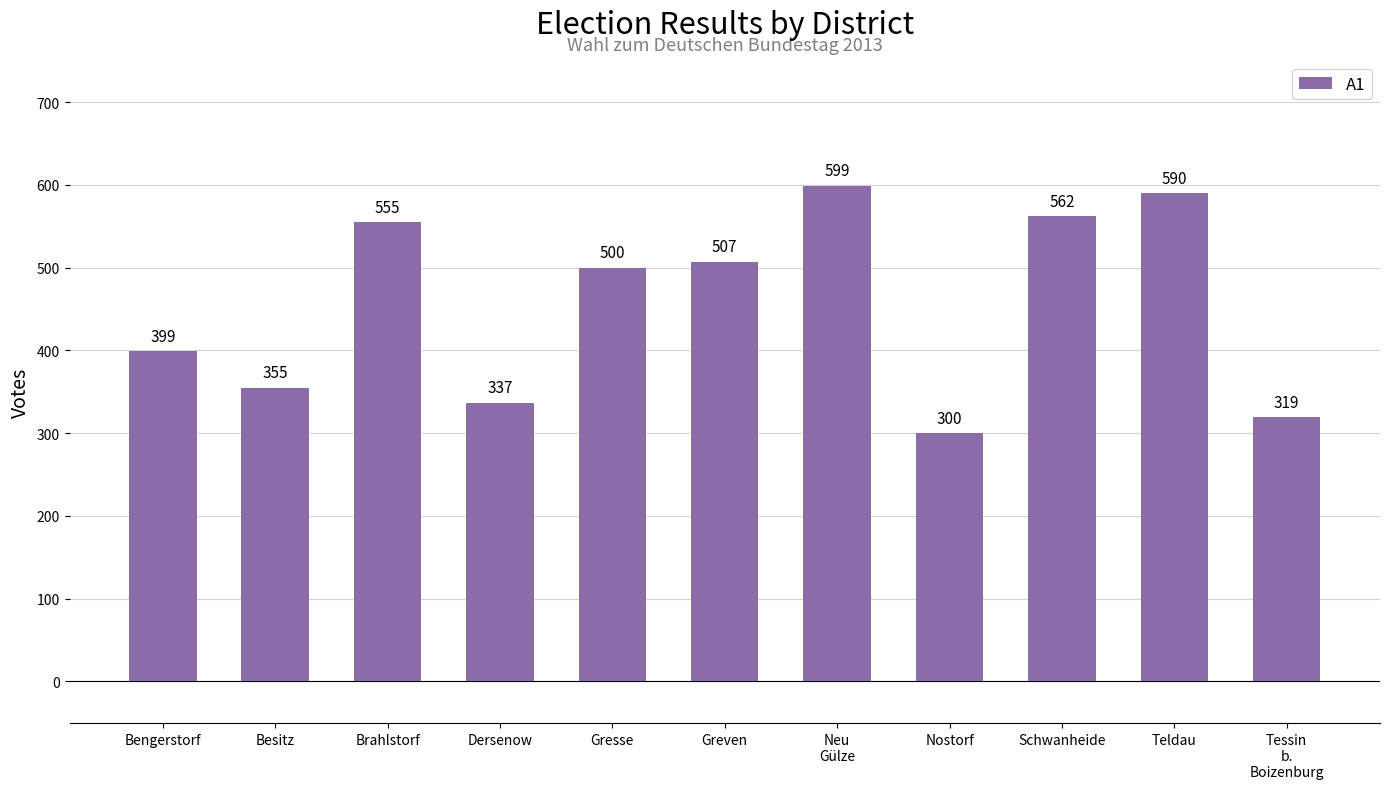

At which label does the data first exceed 500?

Brahlstorf